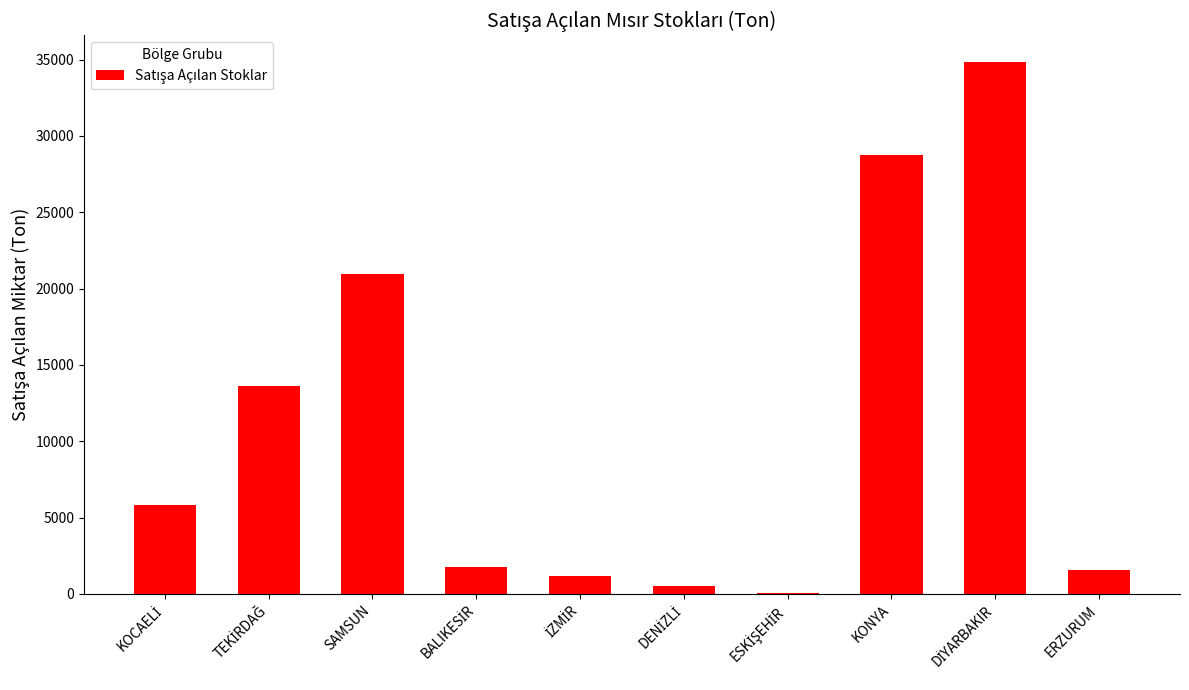

What is the greatest value displayed?

34851